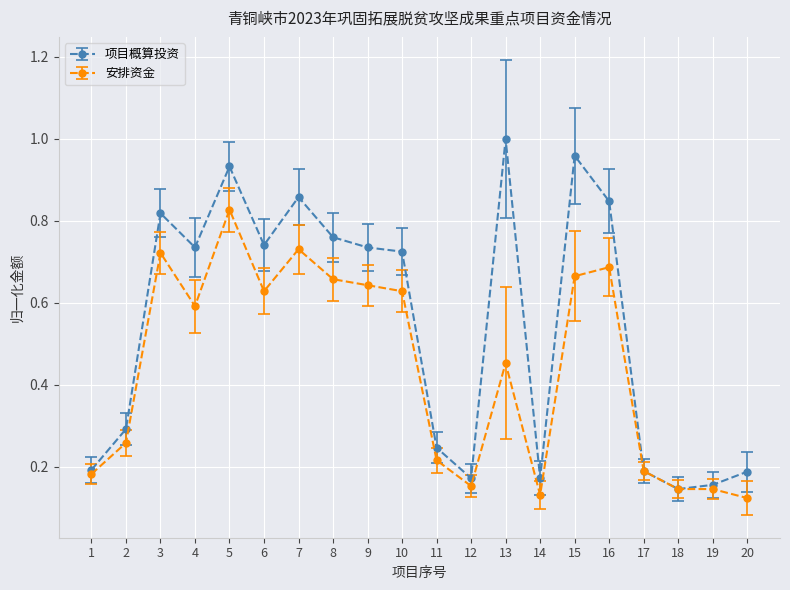

Which category has the highest value across all series?

13